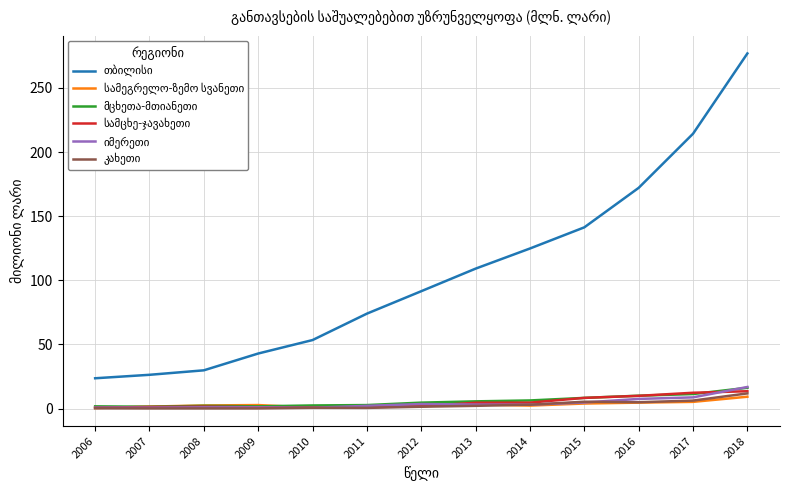

What is the greatest value displayed?

276.9